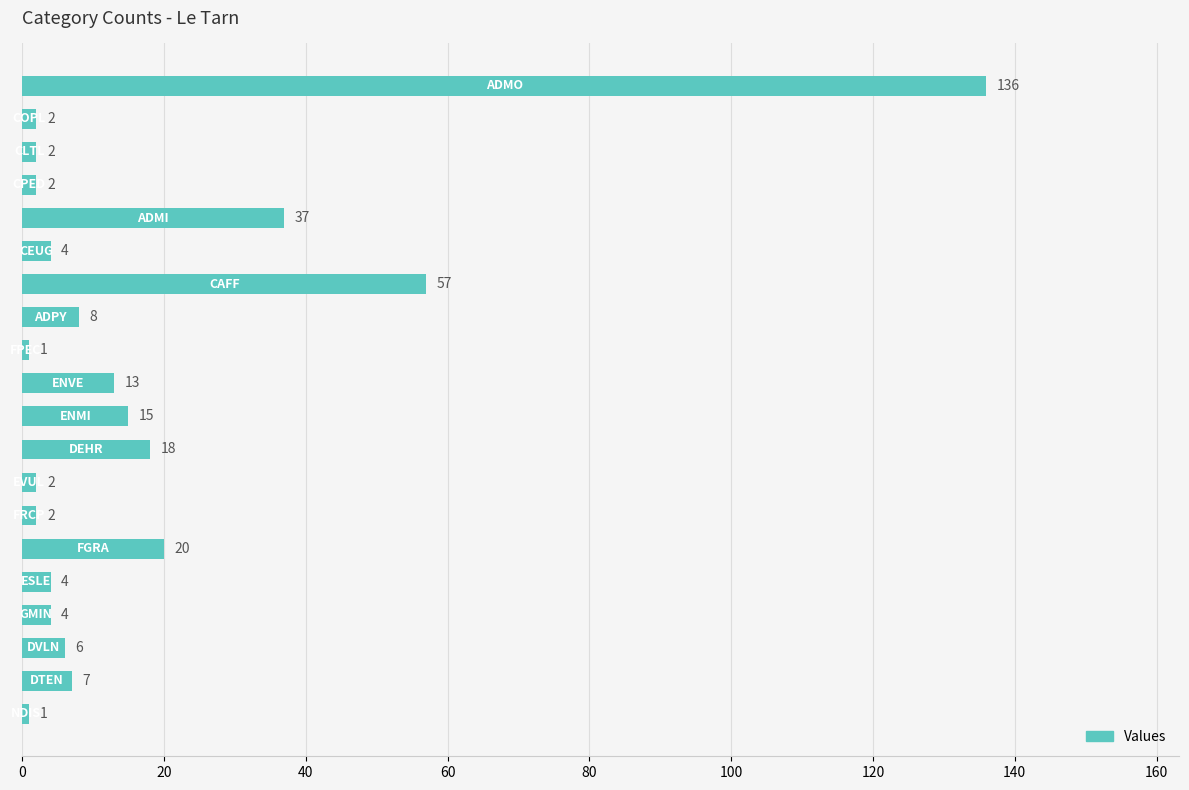

What is the difference between the second highest and second lowest values?

56